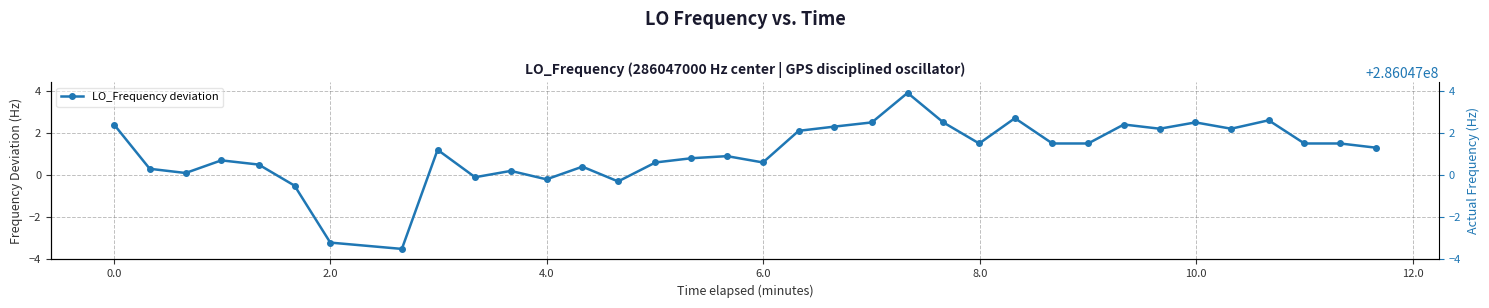

True or false: the data has more than 2 interior local peaks.

True